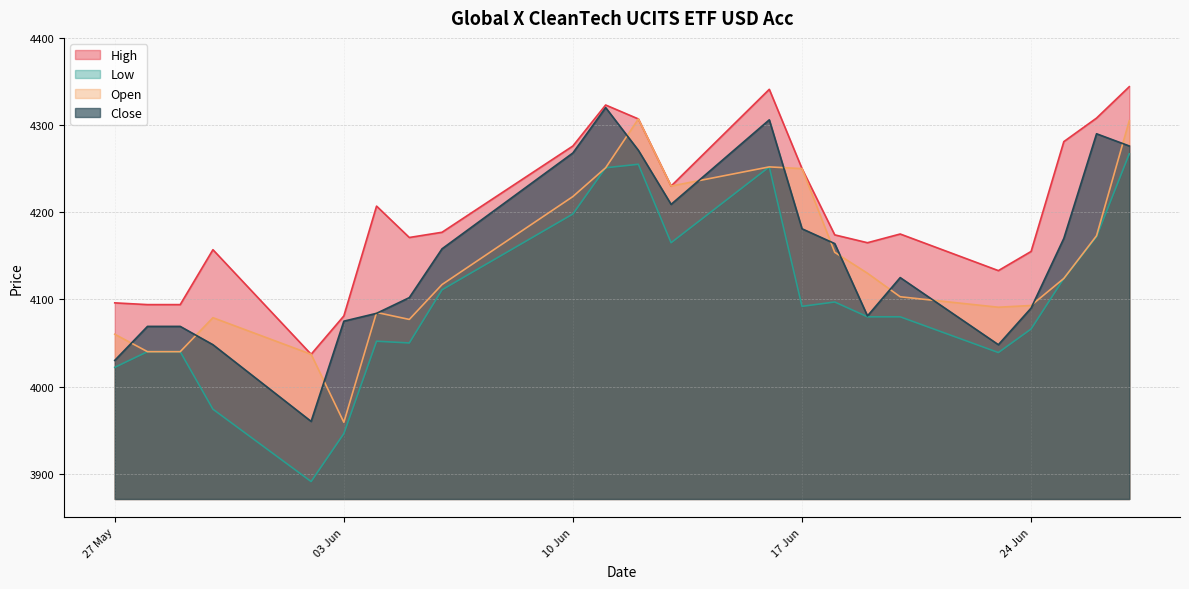

True or false: High and Low intersect in this chart.

False